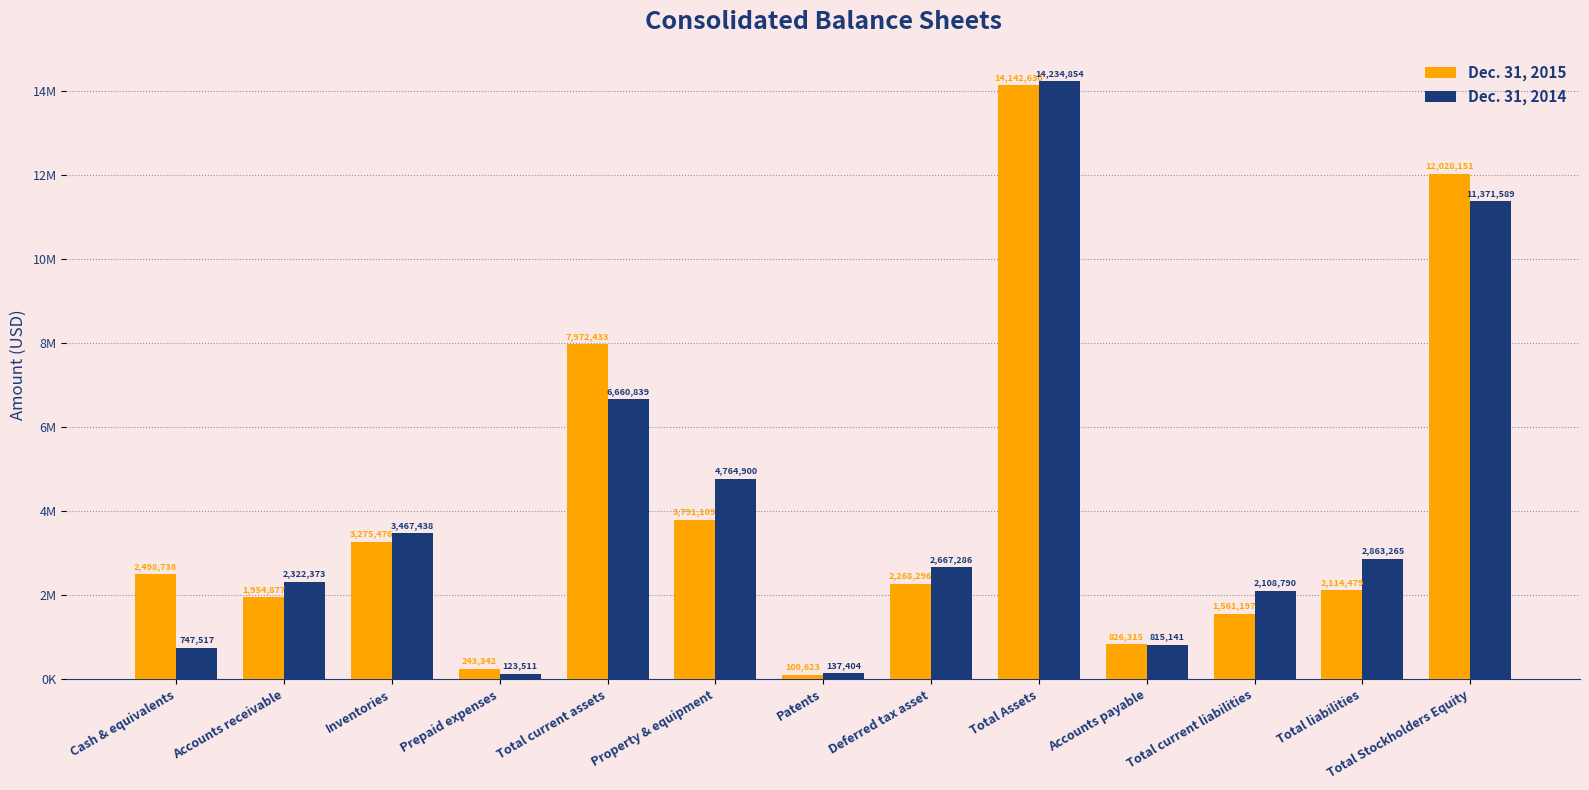

What position from the right is Total Assets?

5